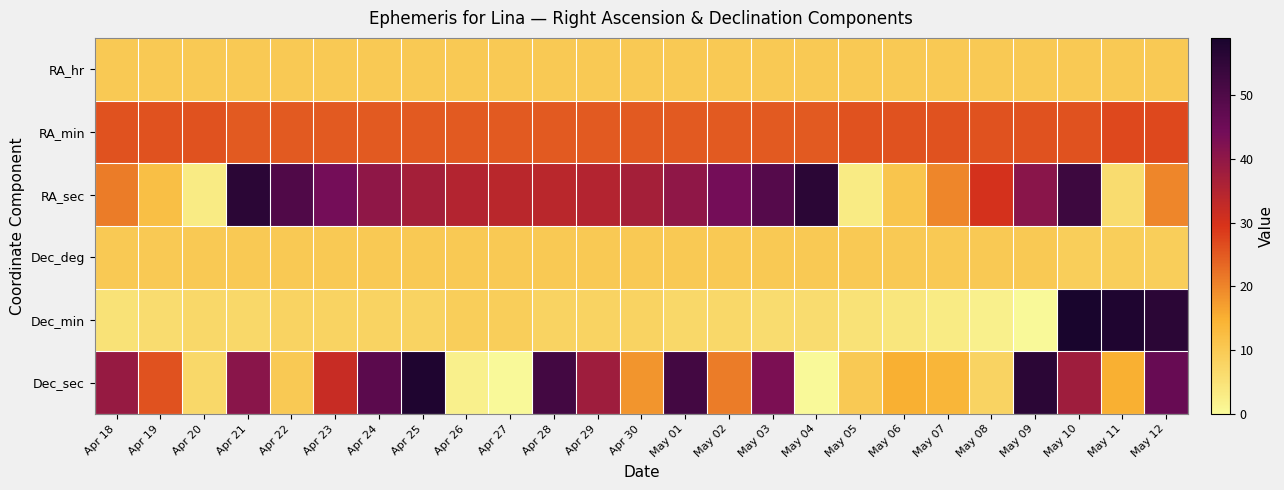

Reading left to right, transcribe all the data shown in this chart.

RA_hr: Apr 18=10	Apr 19=10	Apr 20=10	Apr 21=10	Apr 22=10	Apr 23=10	Apr 24=10	Apr 25=10	Apr 26=10	Apr 27=10	Apr 28=10	Apr 29=10	Apr 30=10	May 01=10	May 02=10	May 03=10	May 04=10	May 05=10	May 06=10	May 07=10	May 08=10	May 09=10	May 10=10	May 11=10	May 12=10
RA_min: Apr 18=26	Apr 19=26	Apr 20=26	Apr 21=25	Apr 22=25	Apr 23=25	Apr 24=25	Apr 25=25	Apr 26=25	Apr 27=25	Apr 28=25	Apr 29=25	Apr 30=25	May 01=25	May 02=25	May 03=25	May 04=25	May 05=26	May 06=26	May 07=26	May 08=26	May 09=26	May 10=26	May 11=27	May 12=27
RA_sec: Apr 18=21	Apr 19=12	Apr 20=3	Apr 21=56	Apr 22=50	Apr 23=44	Apr 24=40	Apr 25=37	Apr 26=35	Apr 27=34	Apr 28=34	Apr 29=35	Apr 30=37	May 01=40	May 02=44	May 03=49	May 04=56	May 05=3	May 06=11	May 07=20	May 08=30	May 09=41	May 10=53	May 11=6	May 12=20
Dec_deg: Apr 18=10	Apr 19=10	Apr 20=10	Apr 21=10	Apr 22=10	Apr 23=10	Apr 24=10	Apr 25=10	Apr 26=10	Apr 27=10	Apr 28=10	Apr 29=10	Apr 30=10	May 01=10	May 02=10	May 03=10	May 04=10	May 05=10	May 06=10	May 07=10	May 08=10	May 09=10	May 10=9	May 11=9	May 12=9
Dec_min: Apr 18=5	Apr 19=6	Apr 20=7	Apr 21=7	Apr 22=8	Apr 23=8	Apr 24=8	Apr 25=8	Apr 26=9	Apr 27=9	Apr 28=8	Apr 29=8	Apr 30=8	May 01=7	May 02=7	May 03=6	May 04=6	May 05=5	May 06=4	May 07=3	May 08=2	May 09=0	May 10=59	May 11=58	May 12=56
Dec_sec: Apr 18=39	Apr 19=26	Apr 20=7	Apr 21=41	Apr 22=10	Apr 23=32	Apr 24=48	Apr 25=58	Apr 26=2	Apr 27=0	Apr 28=52	Apr 29=38	Apr 30=18	May 01=52	May 02=21	May 03=43	May 04=0	May 05=10	May 06=15	May 07=14	May 08=8	May 09=56	May 10=38	May 11=15	May 12=46